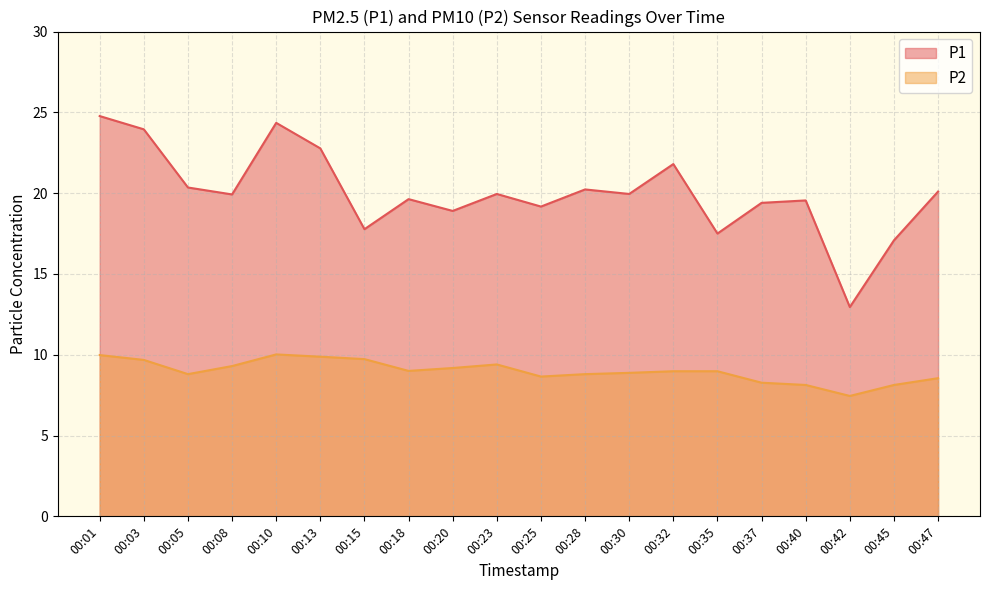

What is the sum of all P1 values?

400.1